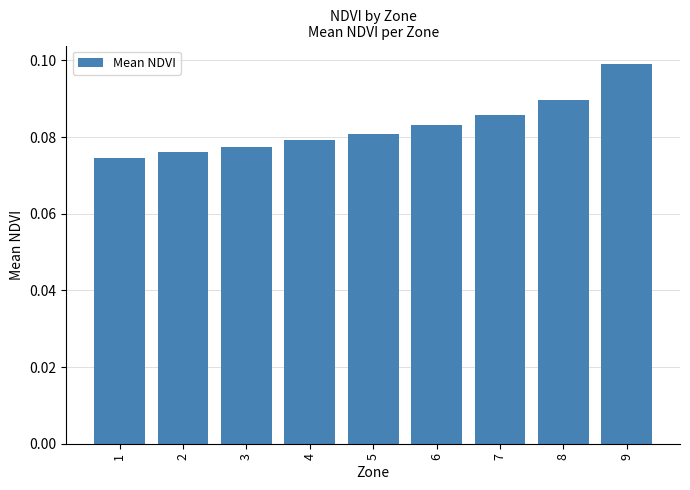

How many values are between 0 and 1?

9